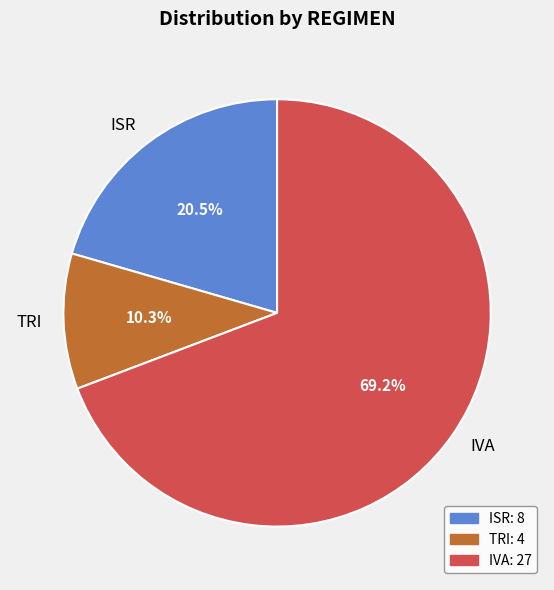

Rank the categories by value from lowest to highest.

TRI, ISR, IVA